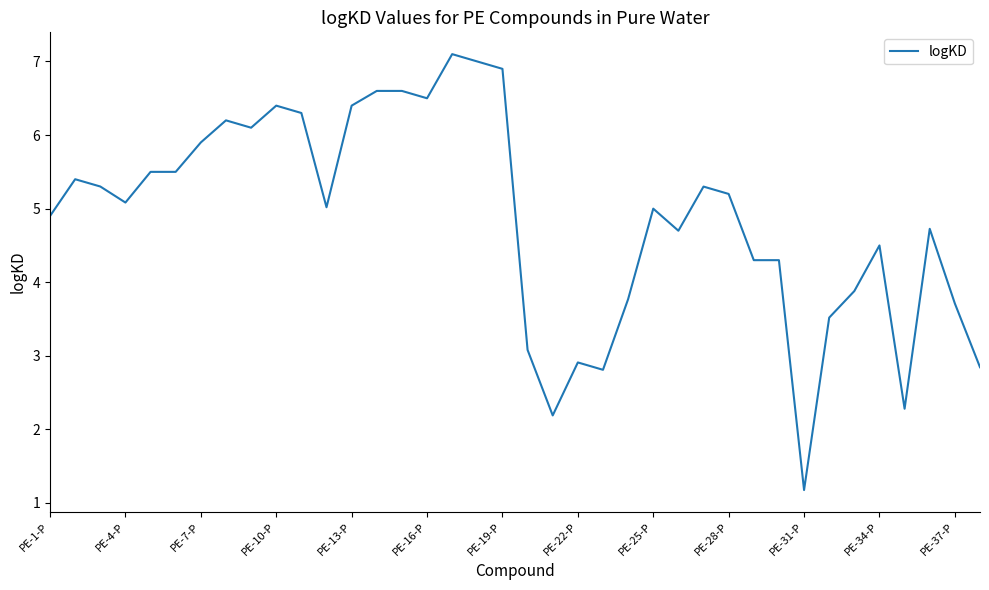

What is the greatest value displayed?

7.1